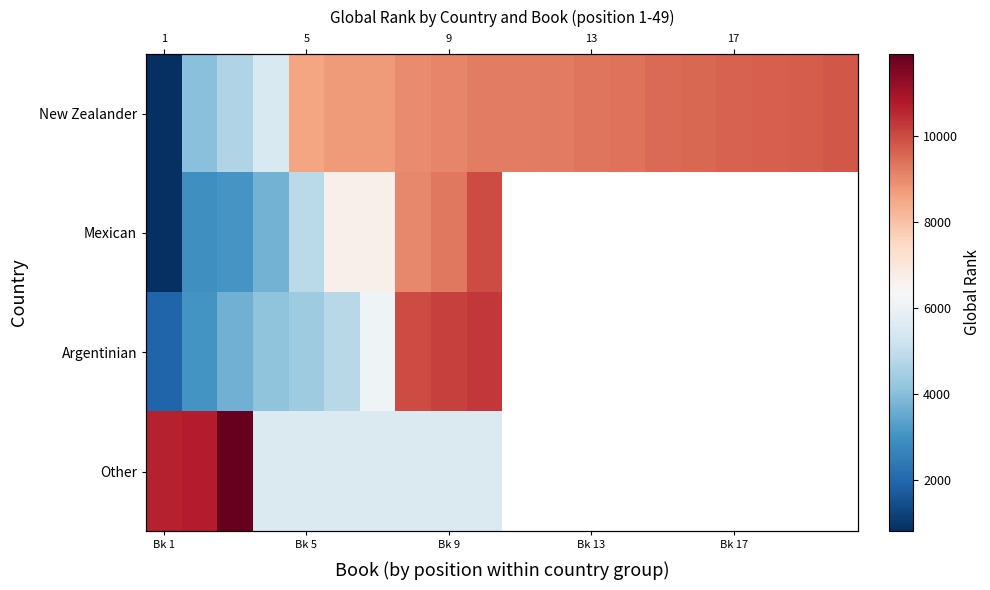

How many values in the New Zealander series exceed 9205?

9